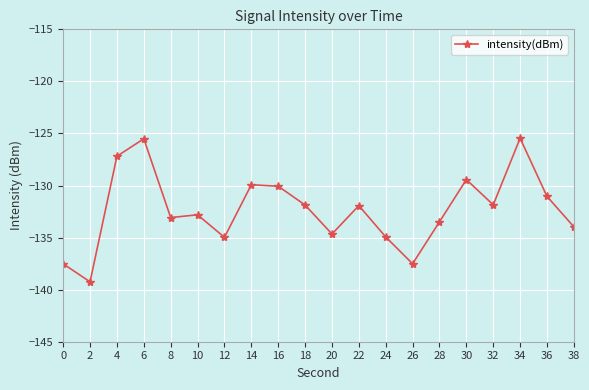

At which label does the data first exceed -131?

4